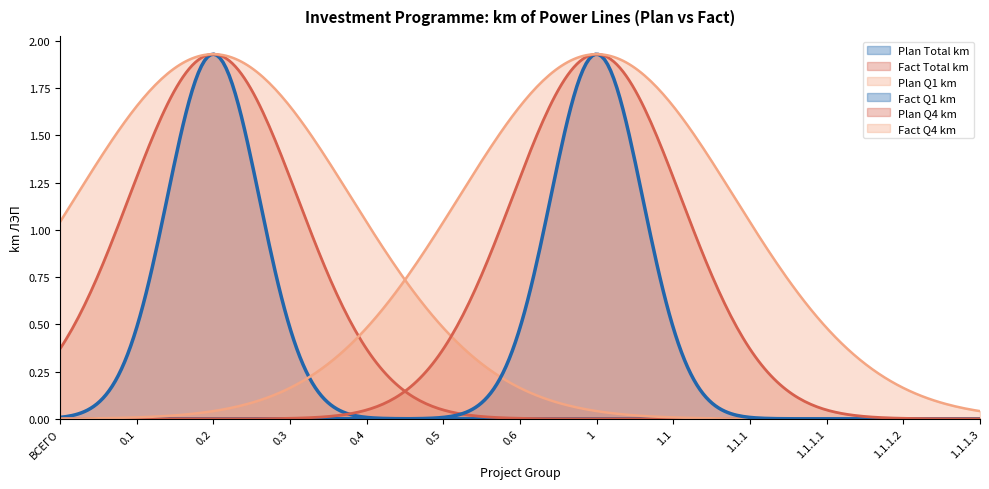

What is the difference between the Plan_Q4_km values at 1.1.1 and 0.2?

1.9